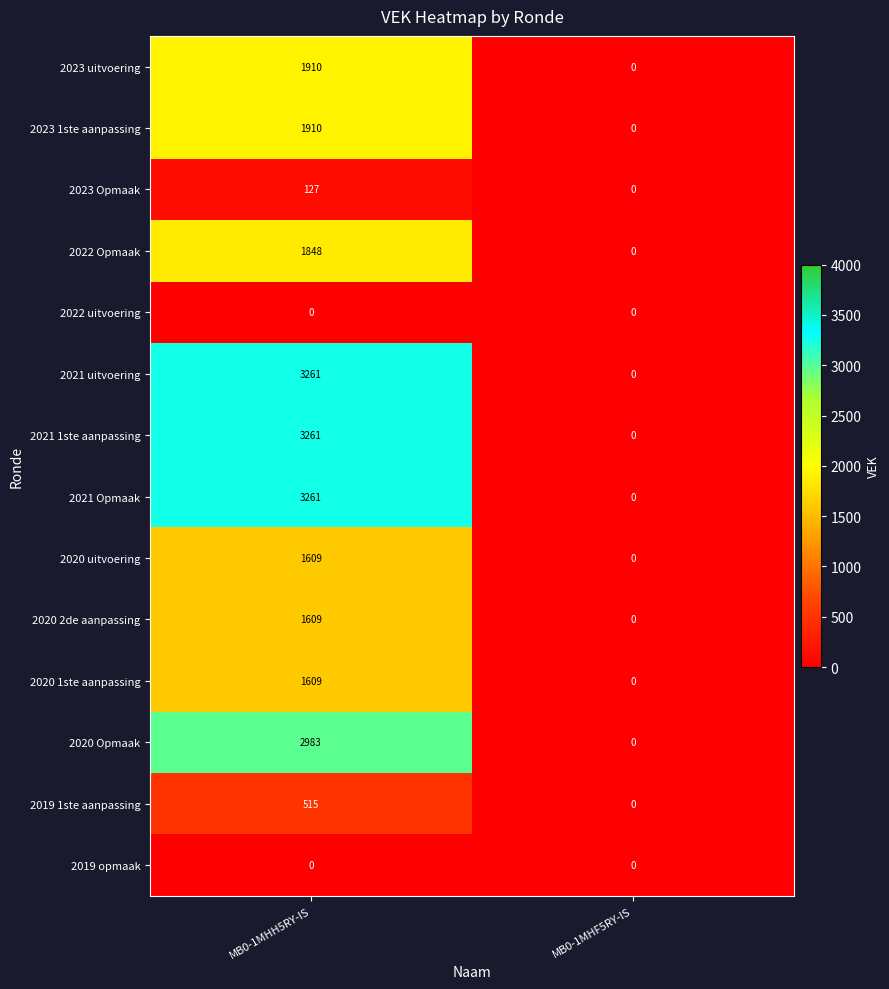

What is the spread (max minus min) of values at MB0-1MHH5RY-IS?

3261